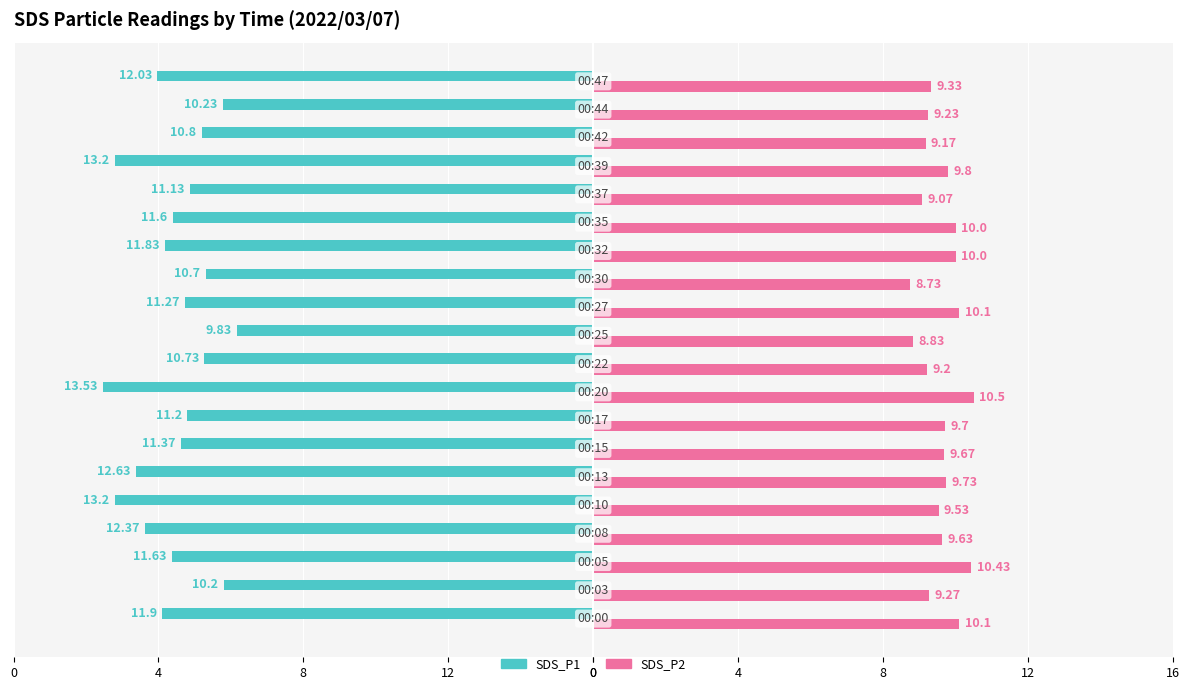

What are all the series names shown in the legend?

SDS_P1, SDS_P2